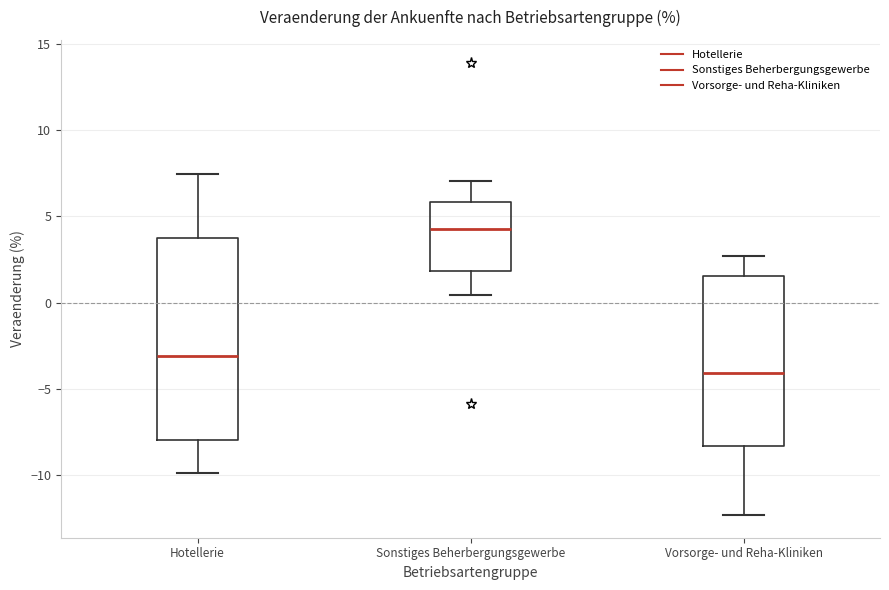

Which box's median line is the lowest?

Vorsorge- und Reha-Kliniken